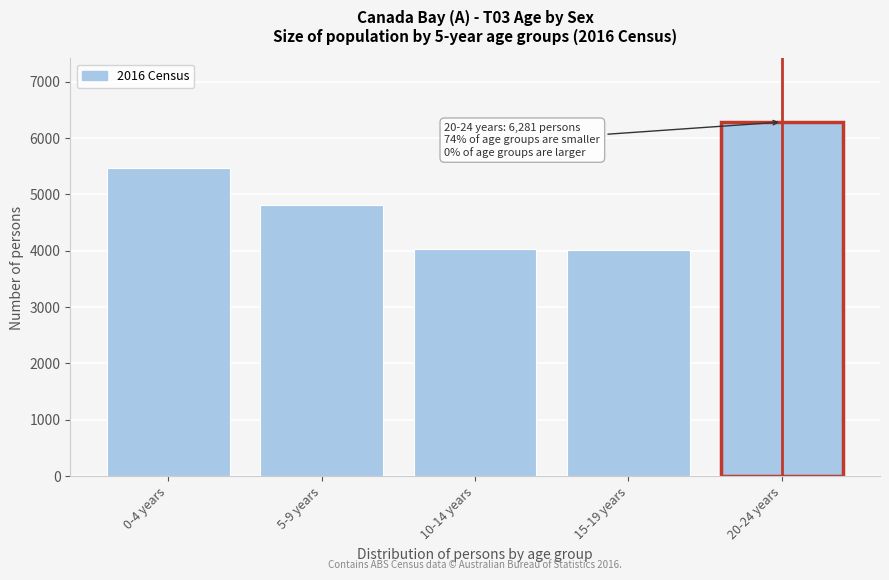

What is the smallest value displayed?

4009